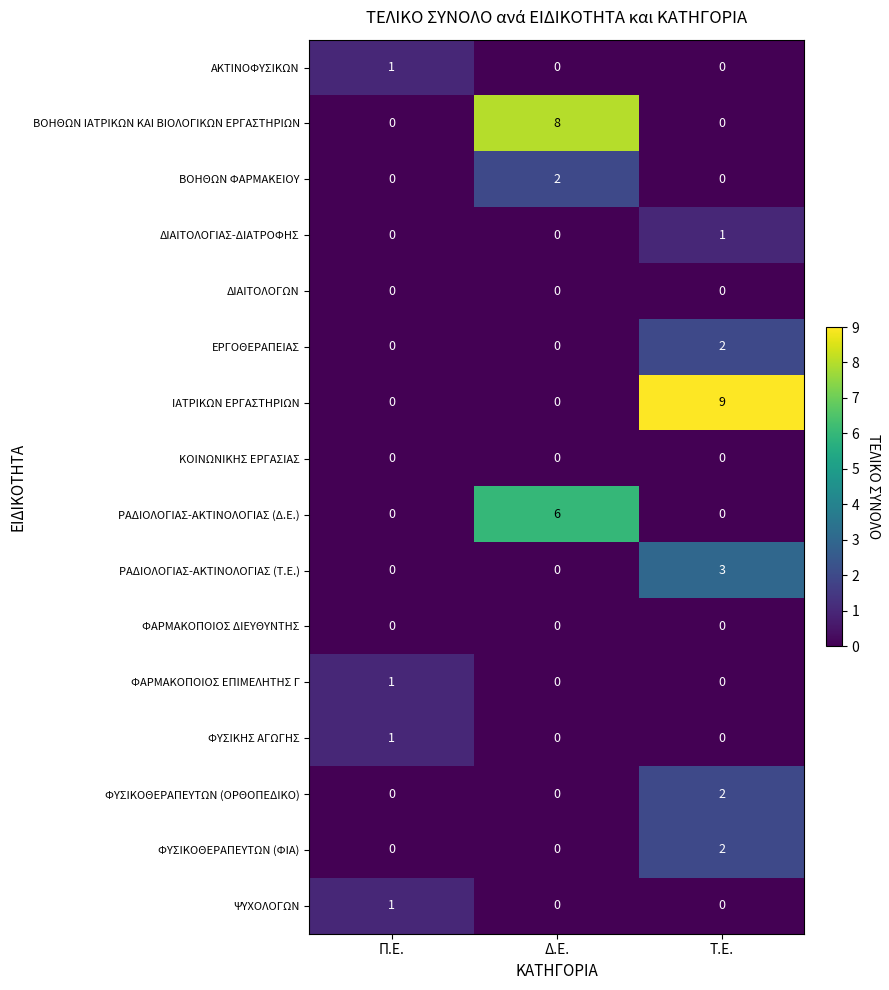

At which label does ΒΟΗΘΩΝ ΙΑΤΡΙΚΩΝ ΚΑΙ ΒΙΟΛΟΓΙΚΩΝ ΕΡΓΑΣΤΗΡΙΩΝ reach its peak?

Δ.Ε.